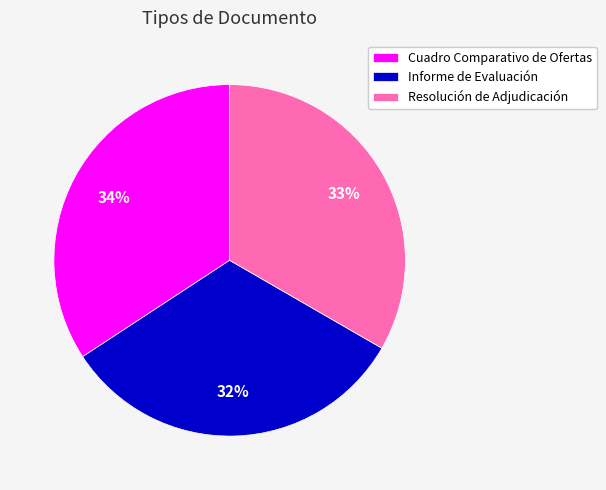

What percentage is the Resolución de Adjudicación slice, to the nearest percent?

33%